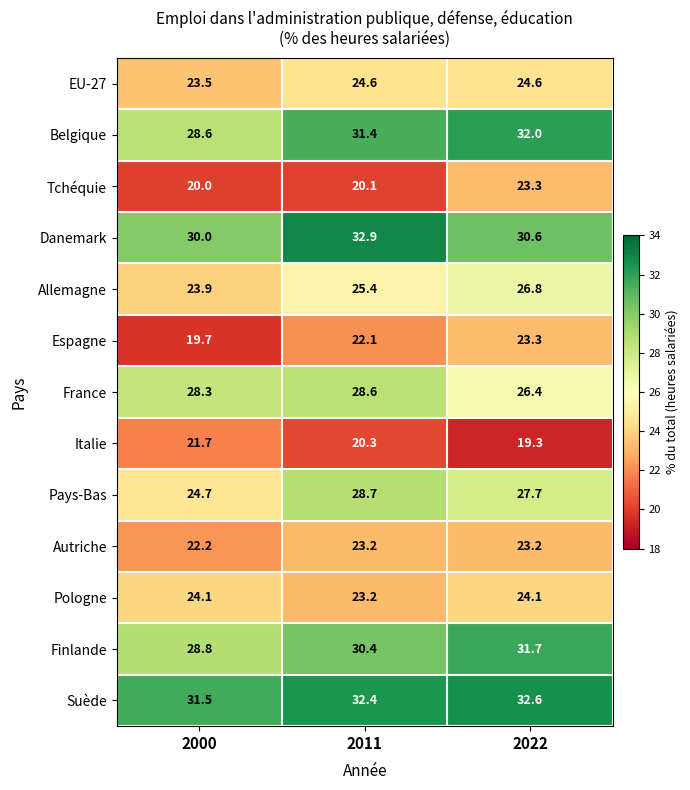

List the labels in order of Tchéquie value, smallest first.

2000, 2011, 2022